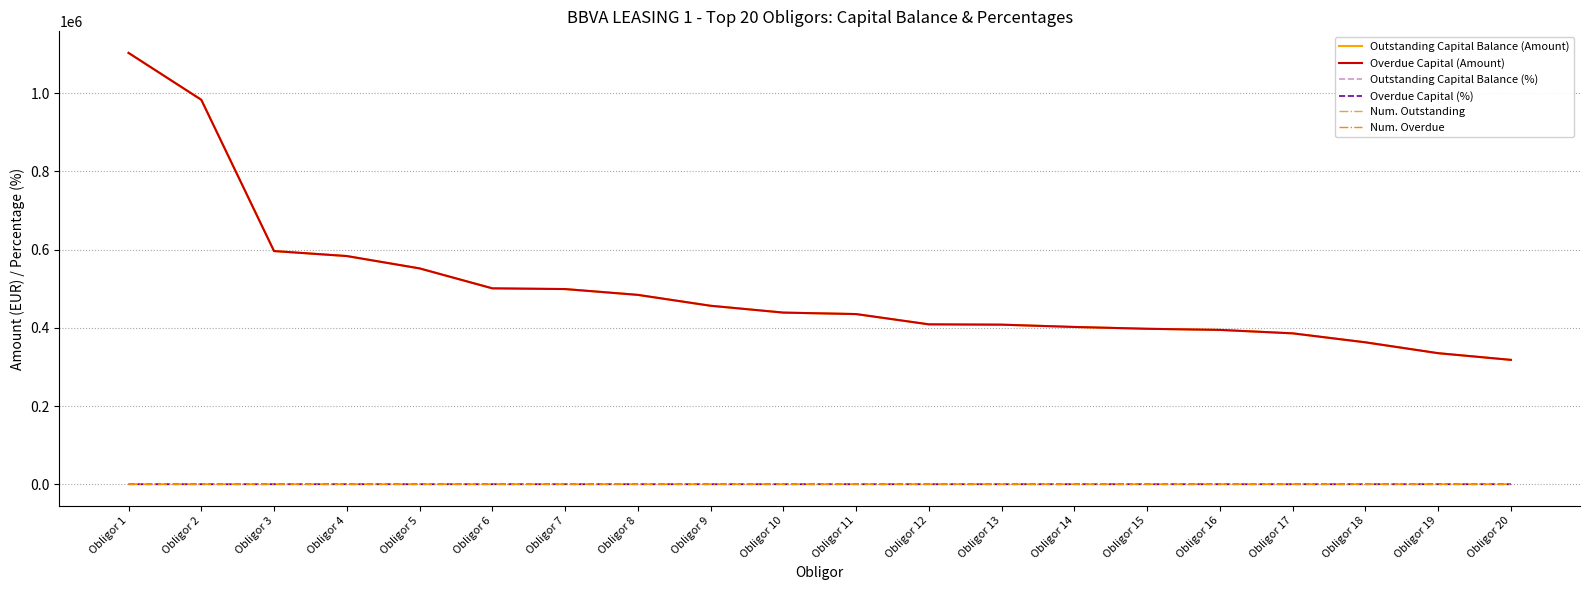

What is the total value across all series at Obligor 19?

670446.6